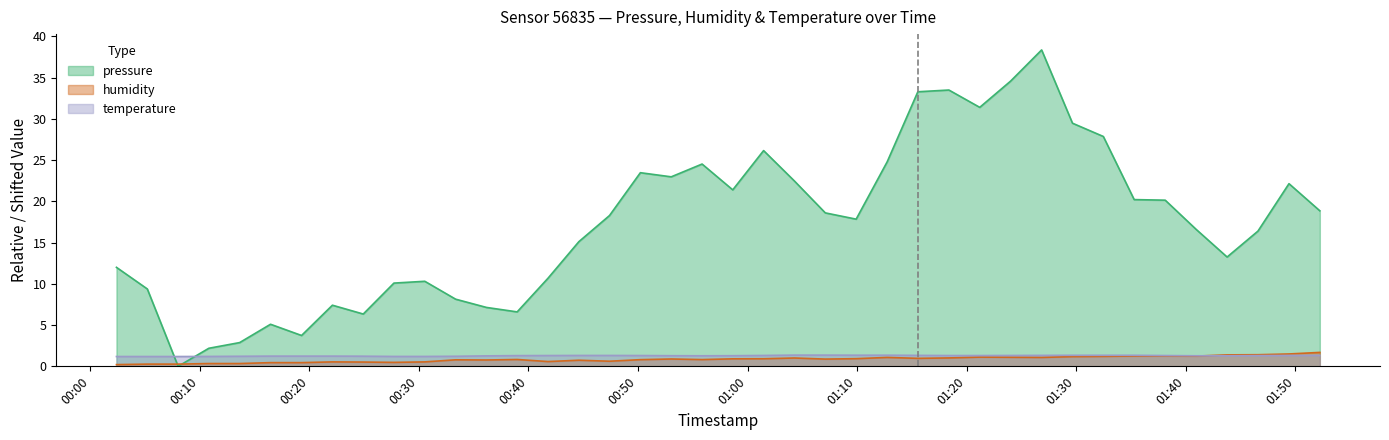

Between which two adjacent categories do humidity and pressure first intersect?

2024-01-06T00:05:12 and 2024-01-06T00:08:01